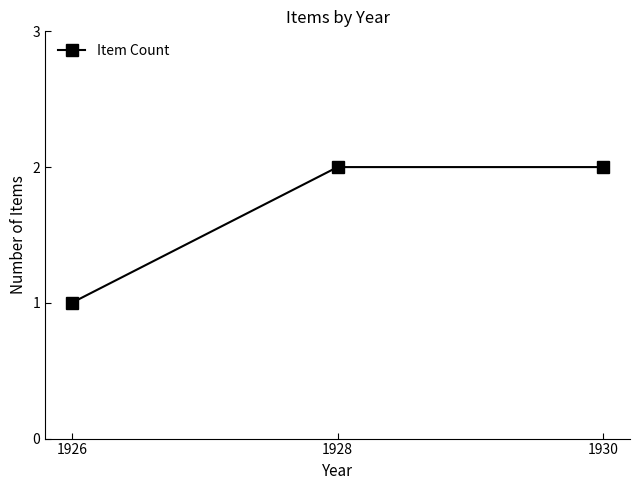

Reading left to right, list all the values displayed in this chart.

1	2	2